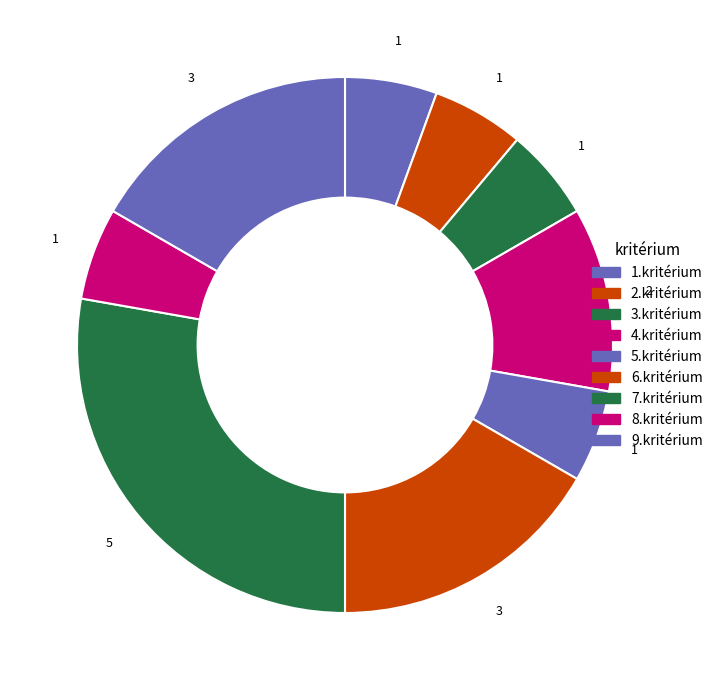

Count the number of slices in the pie.

9